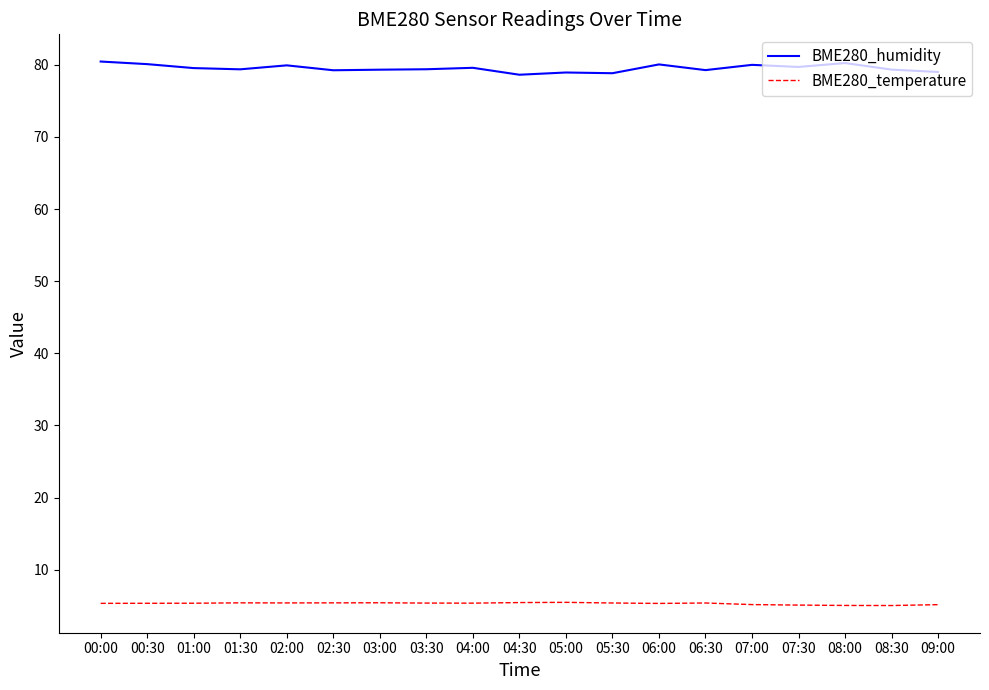

What position from the left is 08:00?

17